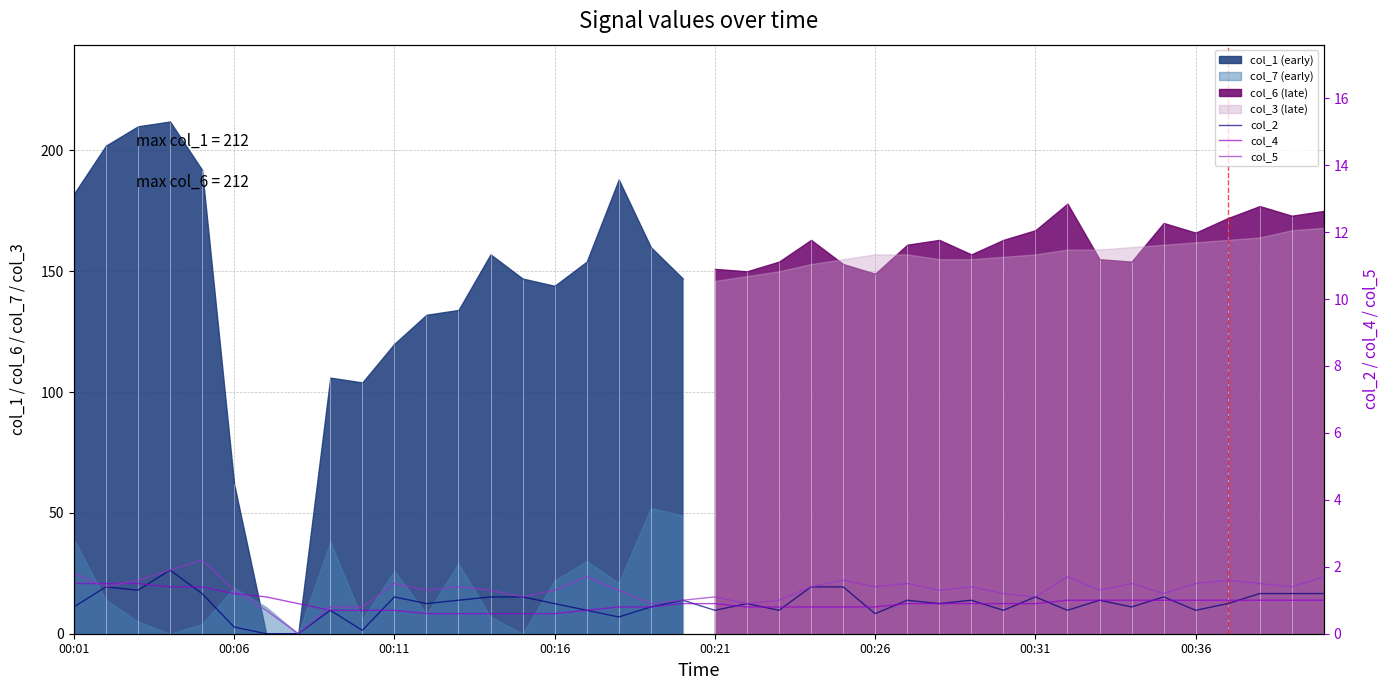

What is the sum of all col_4 values?

37.2